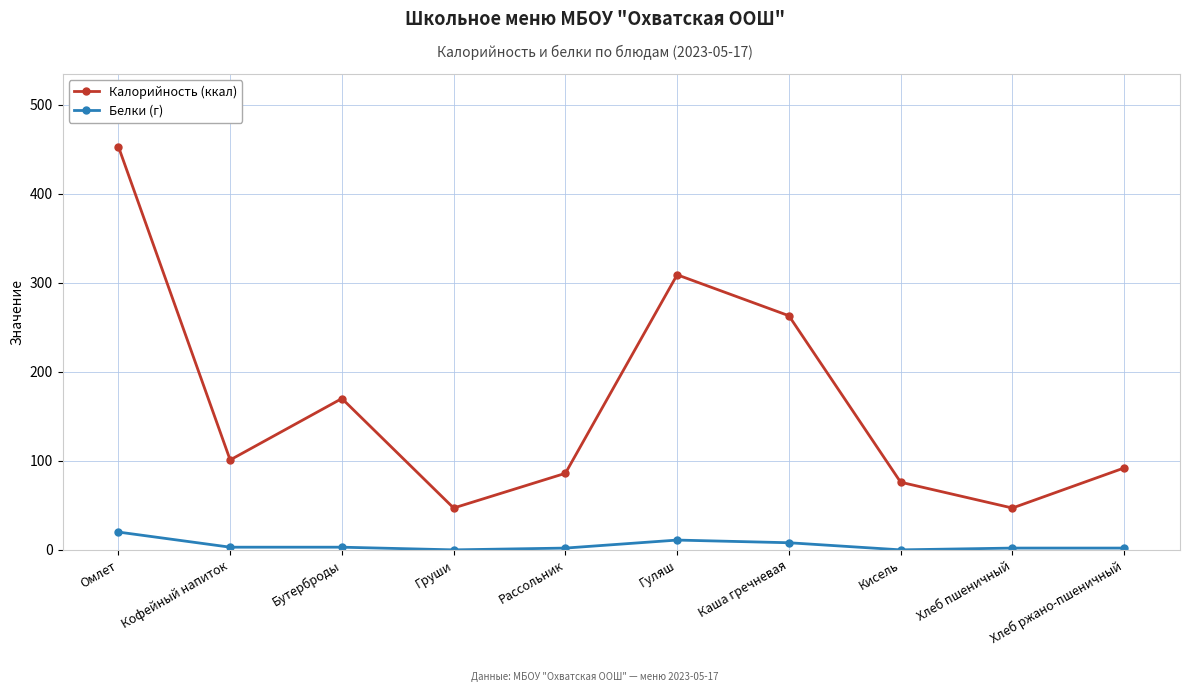

What are all the series names shown in the legend?

Калорийность (ккал), Белки (г)